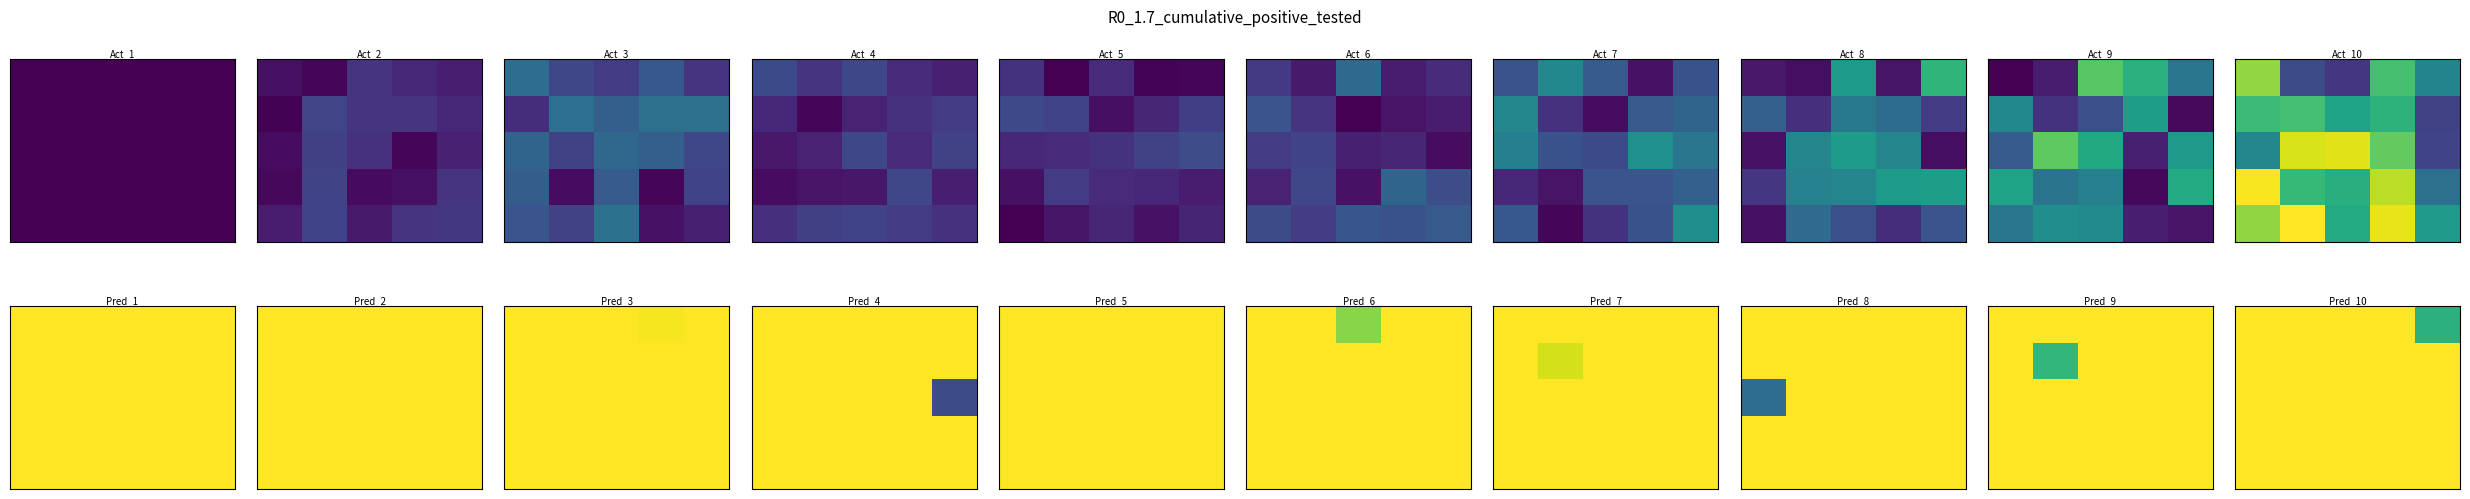

Count the number of data series in this chart.

5